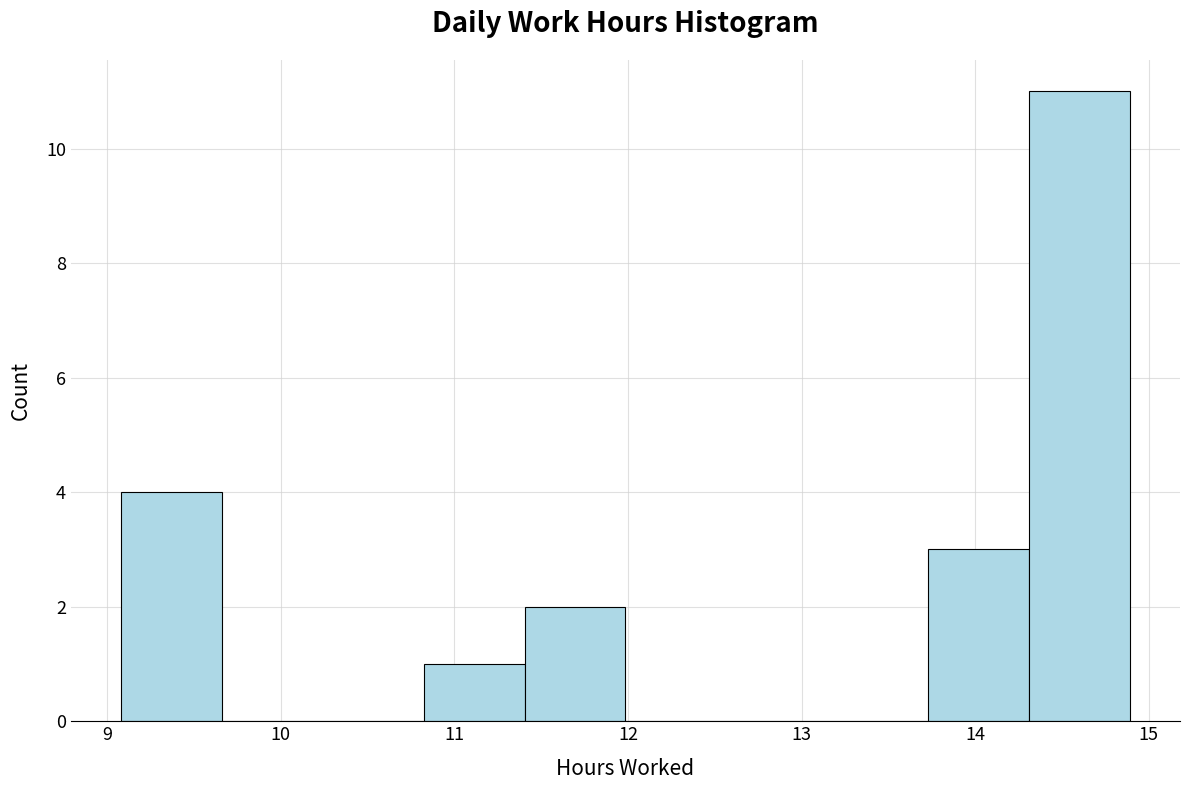

Reading left to right, list every bar in this chart as the range it spans on the x-axis followed by its height. Neither the bar edges nor the heights are printed on the chart, so give them approximately, as read against the axes.

9.1 to 9.7: 4
9.7 to 10.2: 0
10.2 to 10.8: 0
10.8 to 11.4: 1
11.4 to 12.0: 2
12.0 to 12.6: 0
12.6 to 13.1: 0
13.1 to 13.7: 0
13.7 to 14.3: 3
14.3 to 14.9: 11